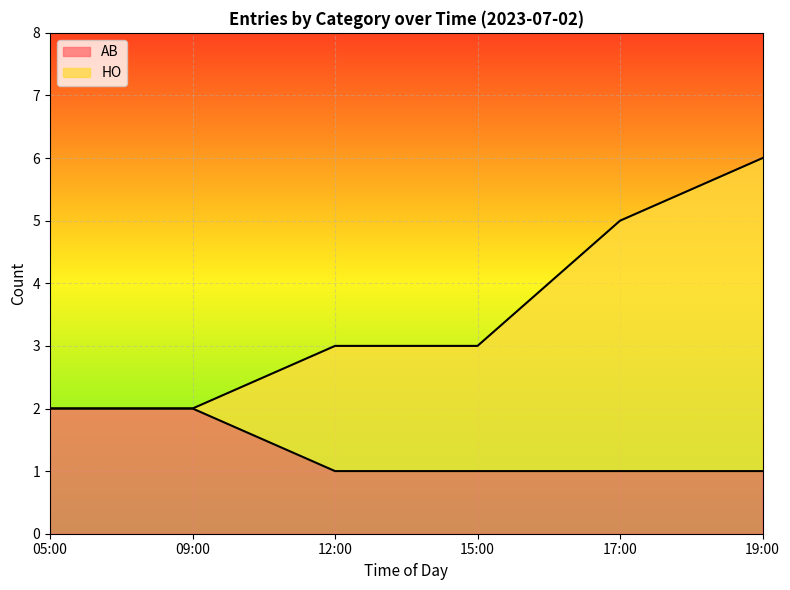

What is the label of the 3rd point from the left?

12:00